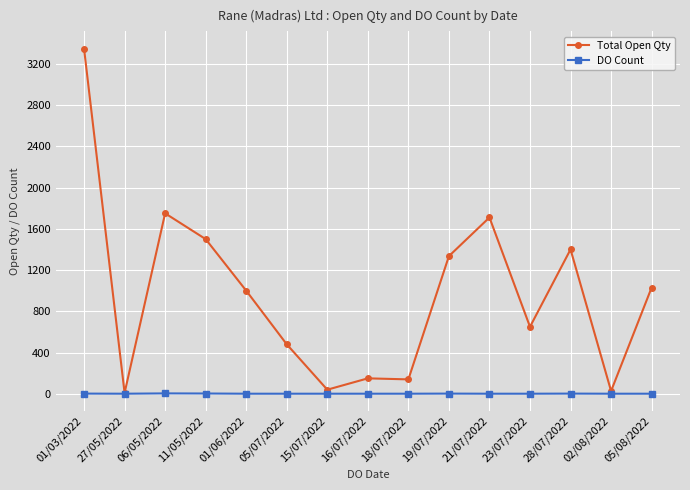

What are all the series names shown in the legend?

Total Open Qty, DO Count